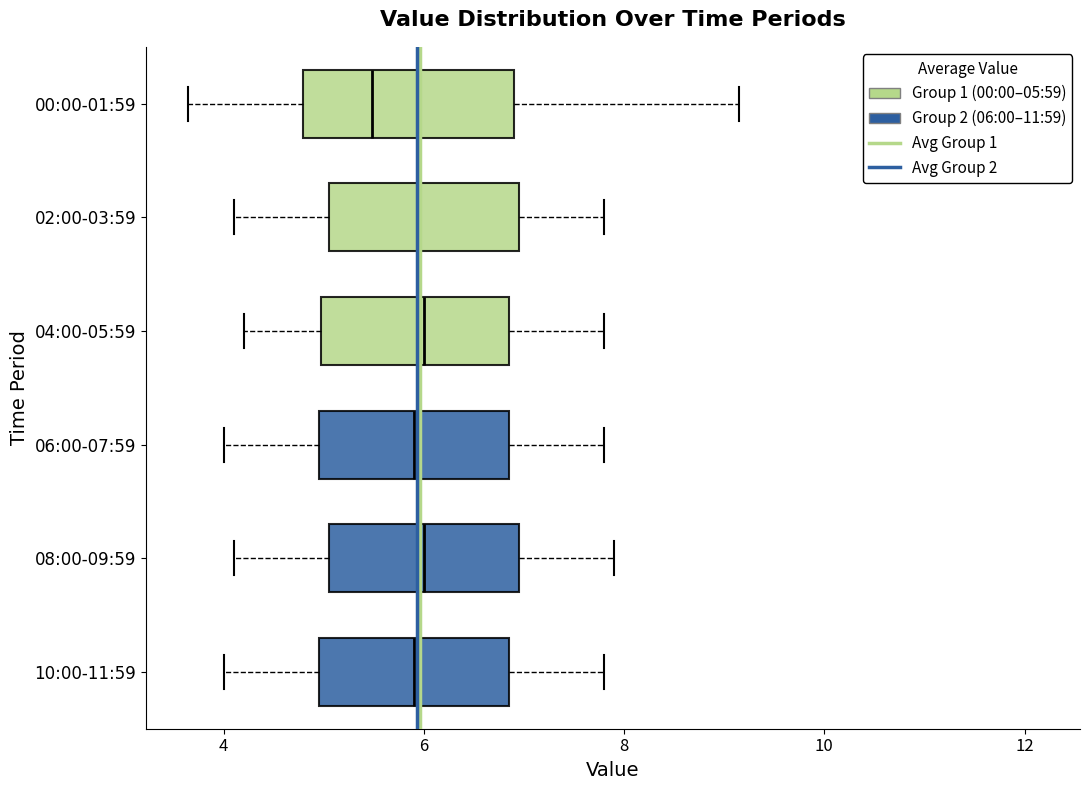

Where does the left whisker of the box for 04:00-05:59 end on the x-axis? The values are not printed on the chart, so give them approximately, as read against the axis.

4.2